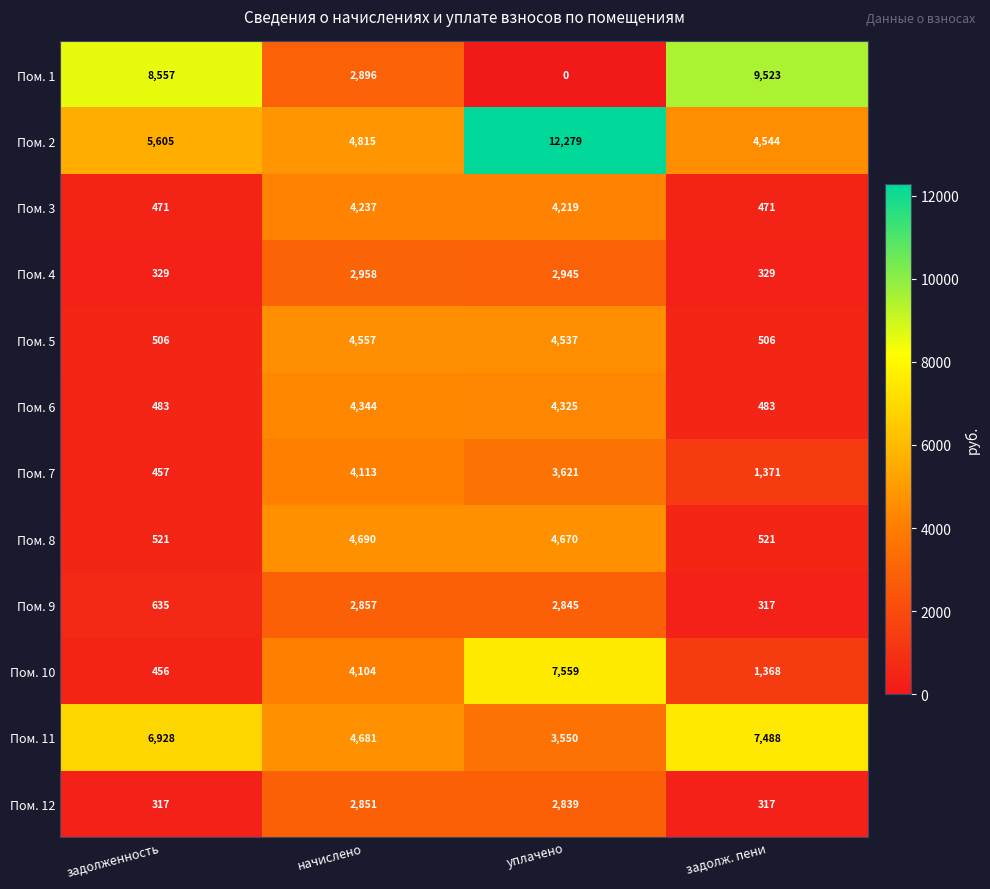

What is the difference between the Пом. 12 values at уплачено and задолж. пени?

2522